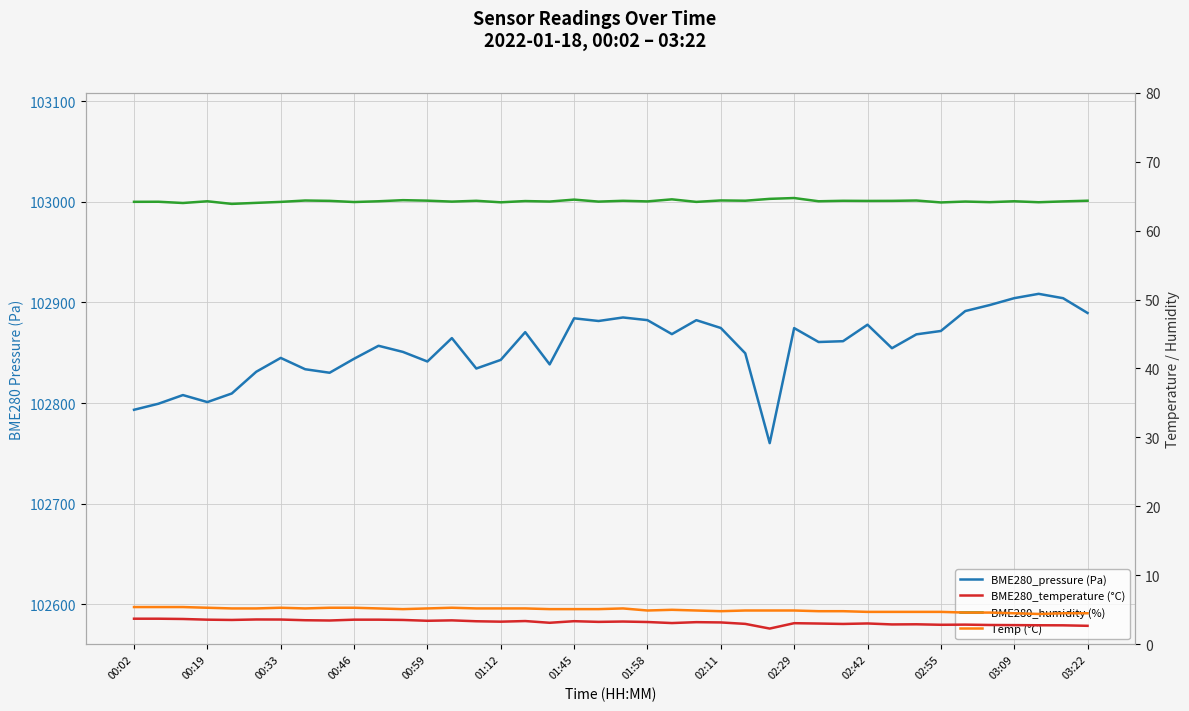

At which label does Temp (°C) reach its peak?

00:02